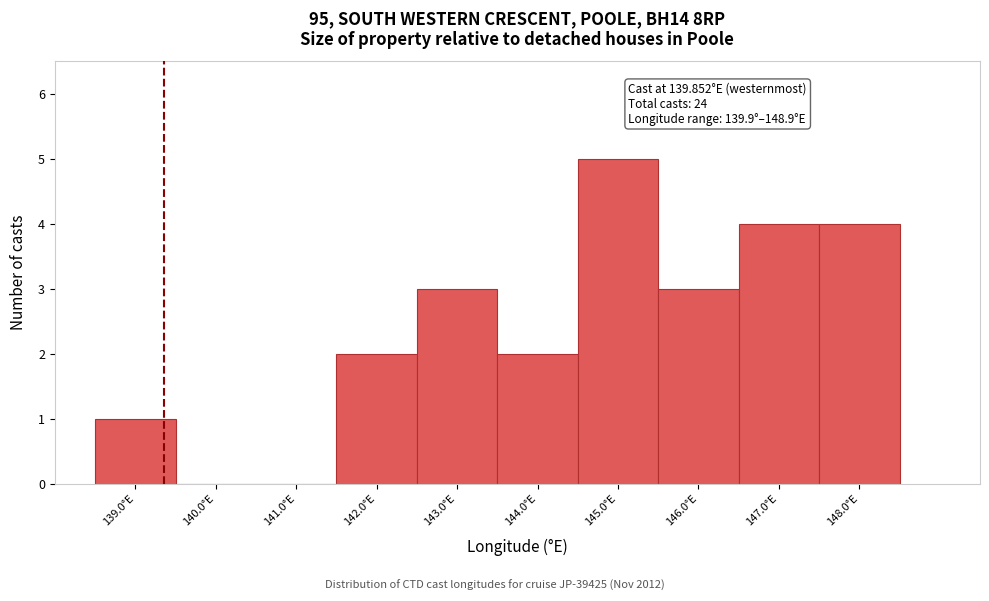

Reading left to right, what are all the values shown in this chart?

139.0°E=1	140.0°E=0	141.0°E=0	142.0°E=2	143.0°E=3	144.0°E=2	145.0°E=5	146.0°E=3	147.0°E=4	148.0°E=4